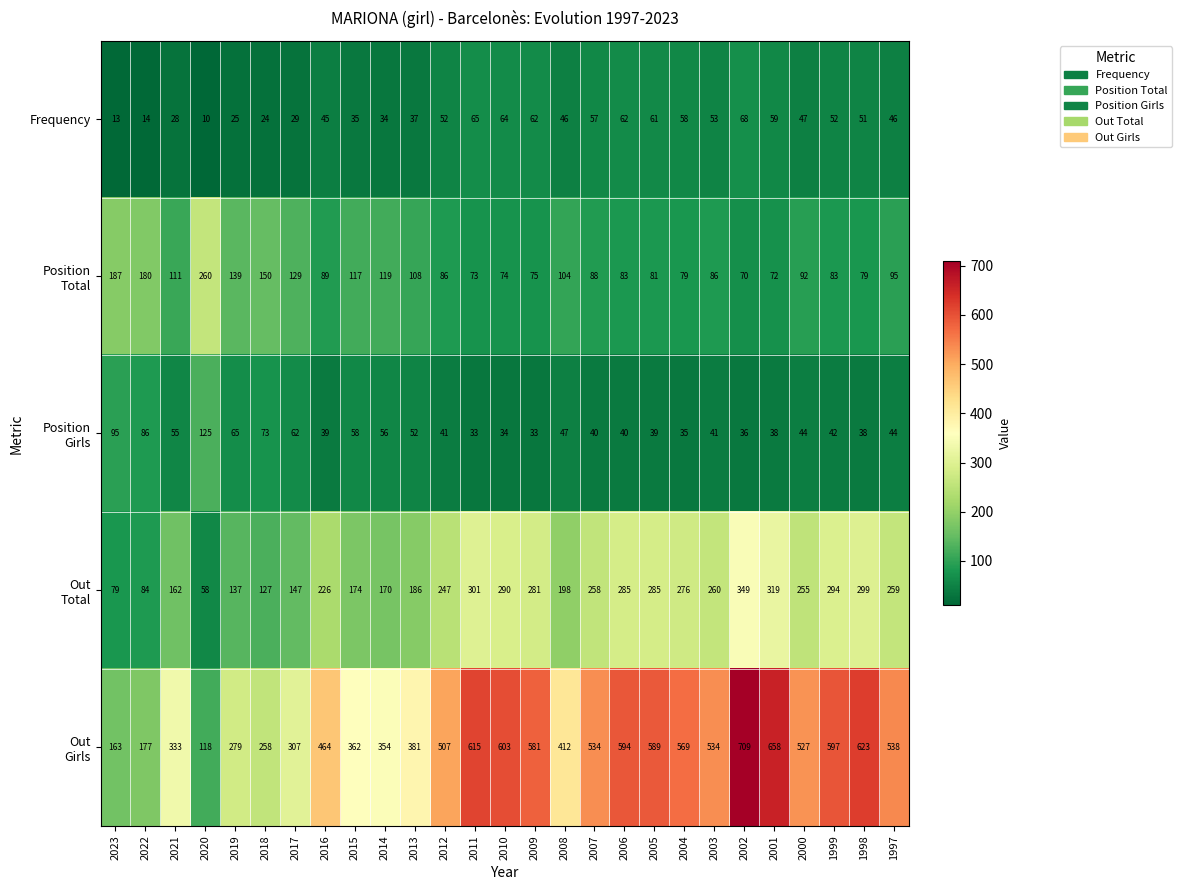

What is the difference between the maximum and minimum values in the Frequency series?

58